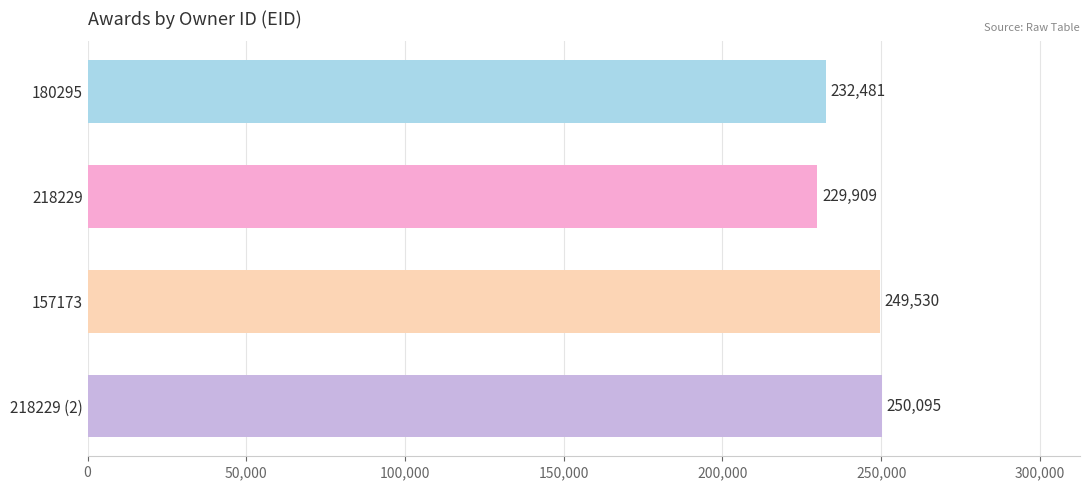

The value at 180295 is 326741. True or false?

False